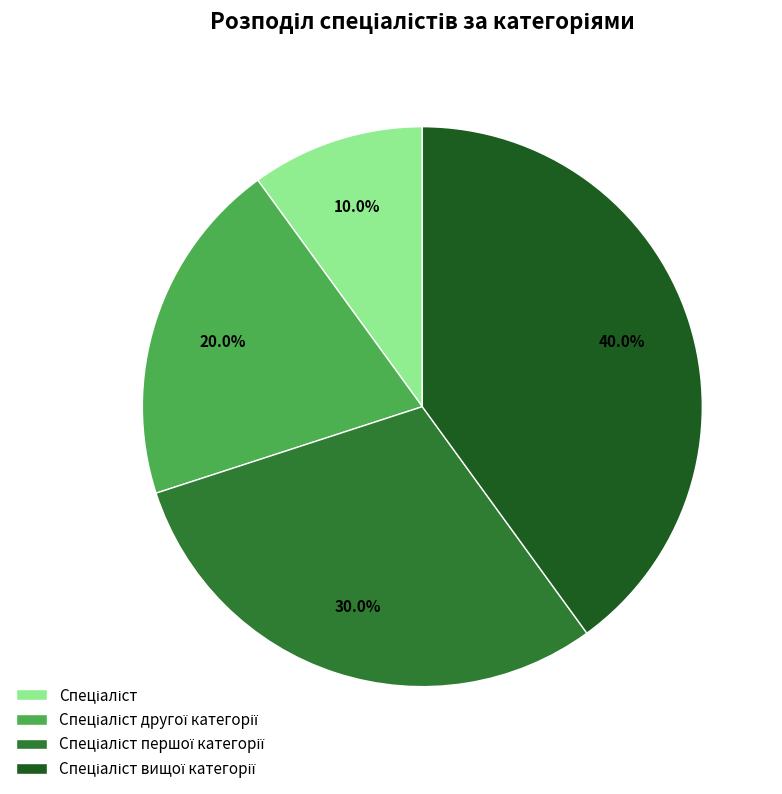

Does any single category account for the majority?

No